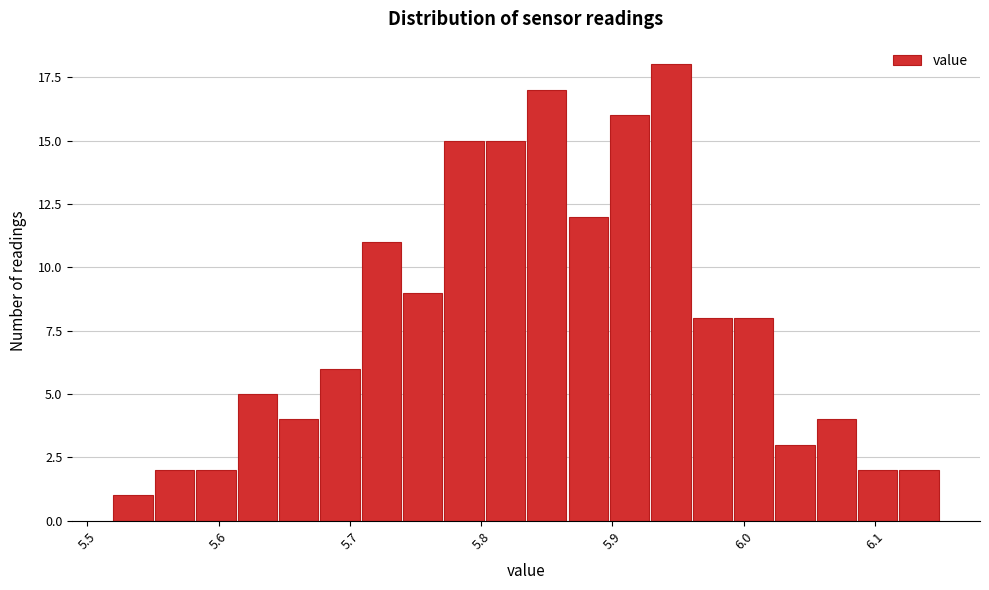

Around what value on the x-axis is the tallest bar? Give the approximate position of its centre, as read against the axis.

5.94